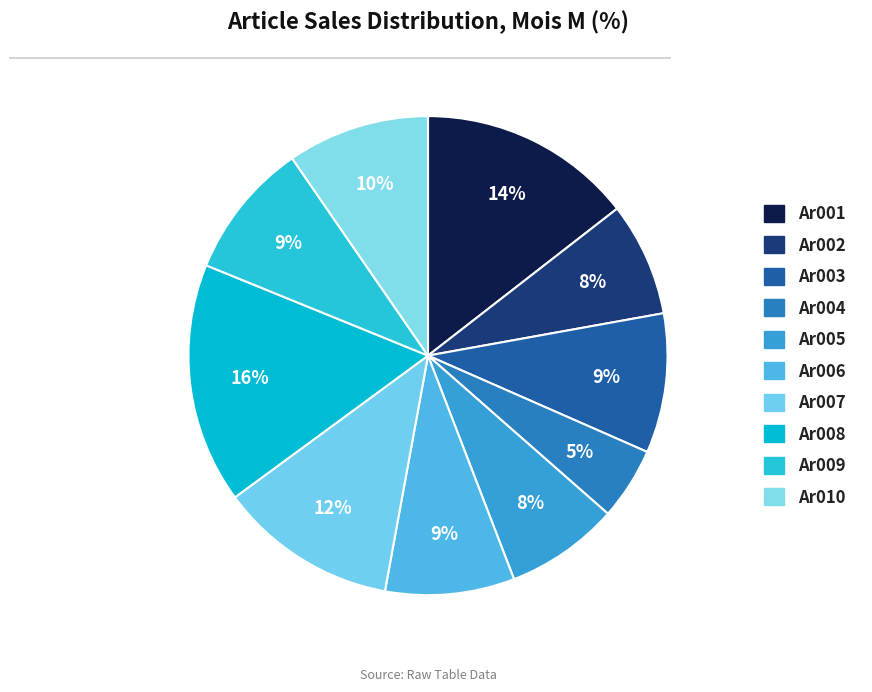

How many segments does this pie chart have?

10